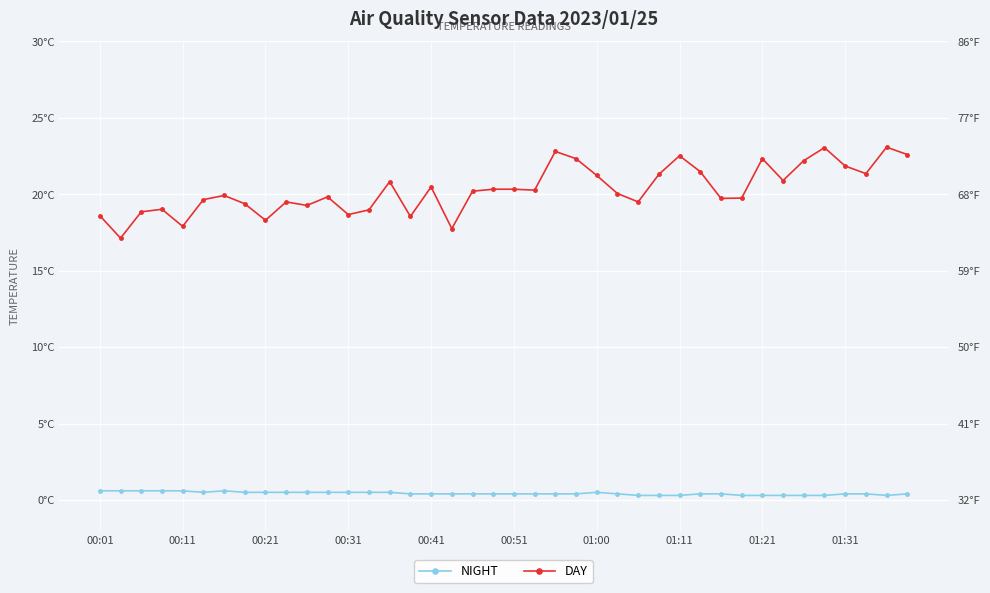

Which series changed the most between 16 and 19?

DAY